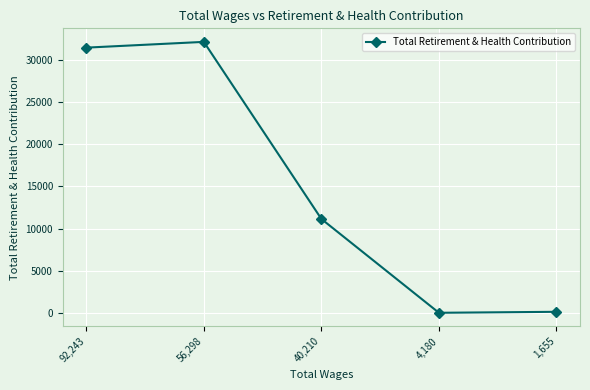

Is it true that the value at 56,298 is 32164?

True